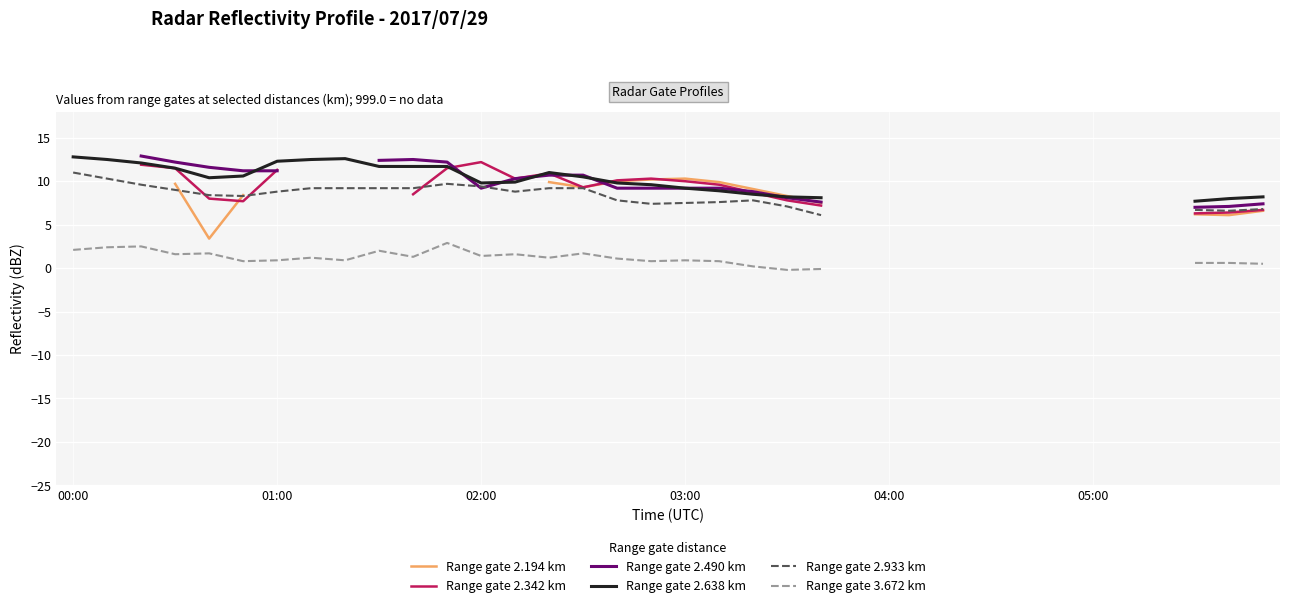

Where do Range gate 2.638 km and Range gate 2.194 km first cross each other?

15 and 16